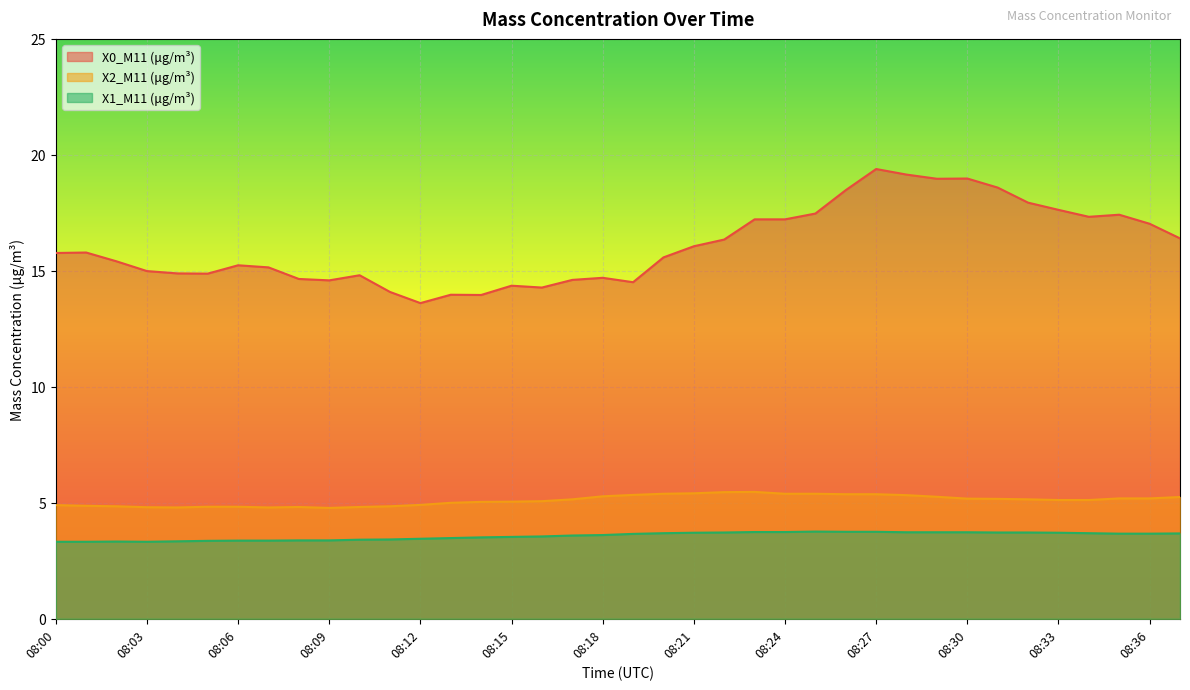

At which category is the sum across all series the highest?

08:27